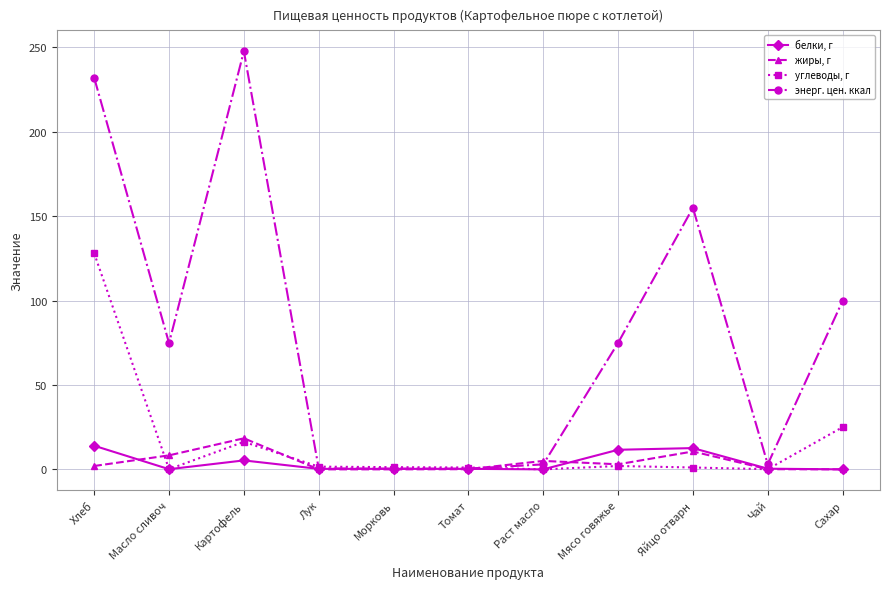

How many categories are shown in the chart?

11